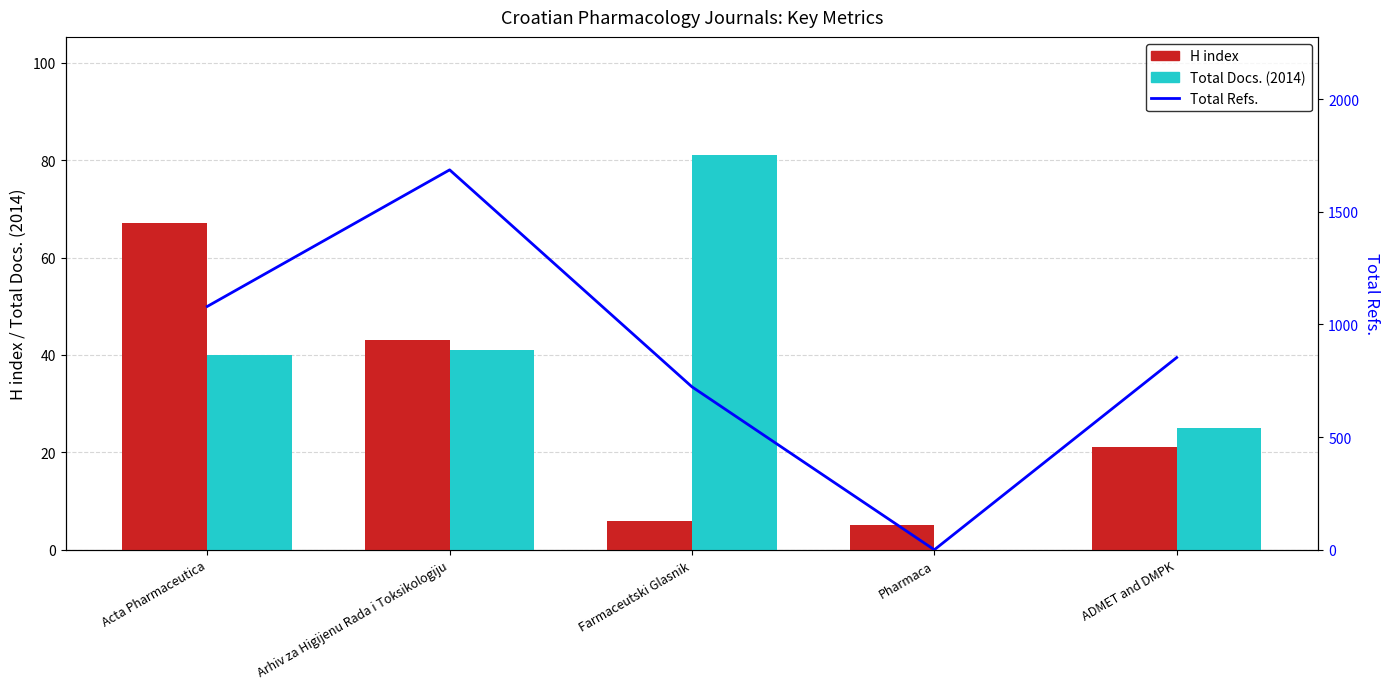

Reading left to right, extract all data points from this chart.

H index: Acta Pharmaceutica=67	Arhiv za Higijenu Rada i Toksikologiju=43	Farmaceutski Glasnik=6	Pharmaca=5	ADMET and DMPK=21
Total Docs. (2014): Acta Pharmaceutica=40	Arhiv za Higijenu Rada i Toksikologiju=41	Farmaceutski Glasnik=81	Pharmaca=0	ADMET and DMPK=25
Total Refs.: Acta Pharmaceutica=1080	Arhiv za Higijenu Rada i Toksikologiju=1686	Farmaceutski Glasnik=723	Pharmaca=0	ADMET and DMPK=853